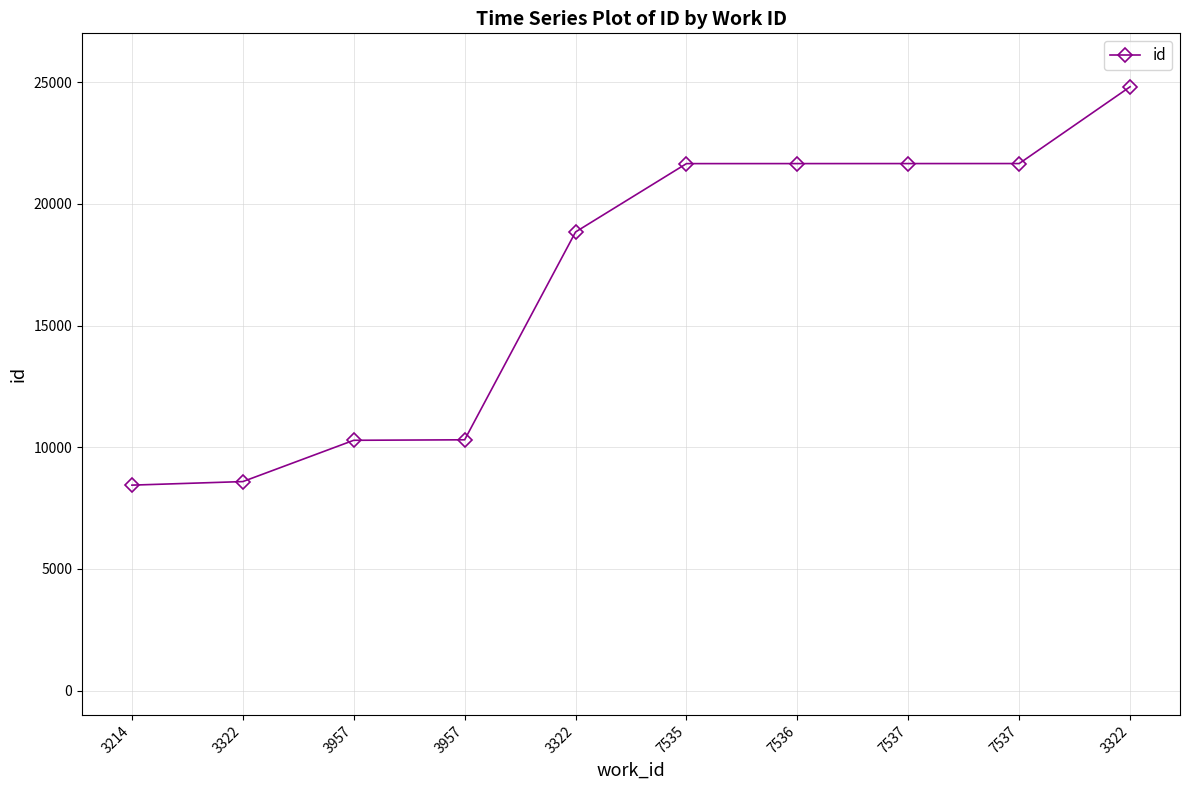

Is this an area chart (filled region under the line)?

No